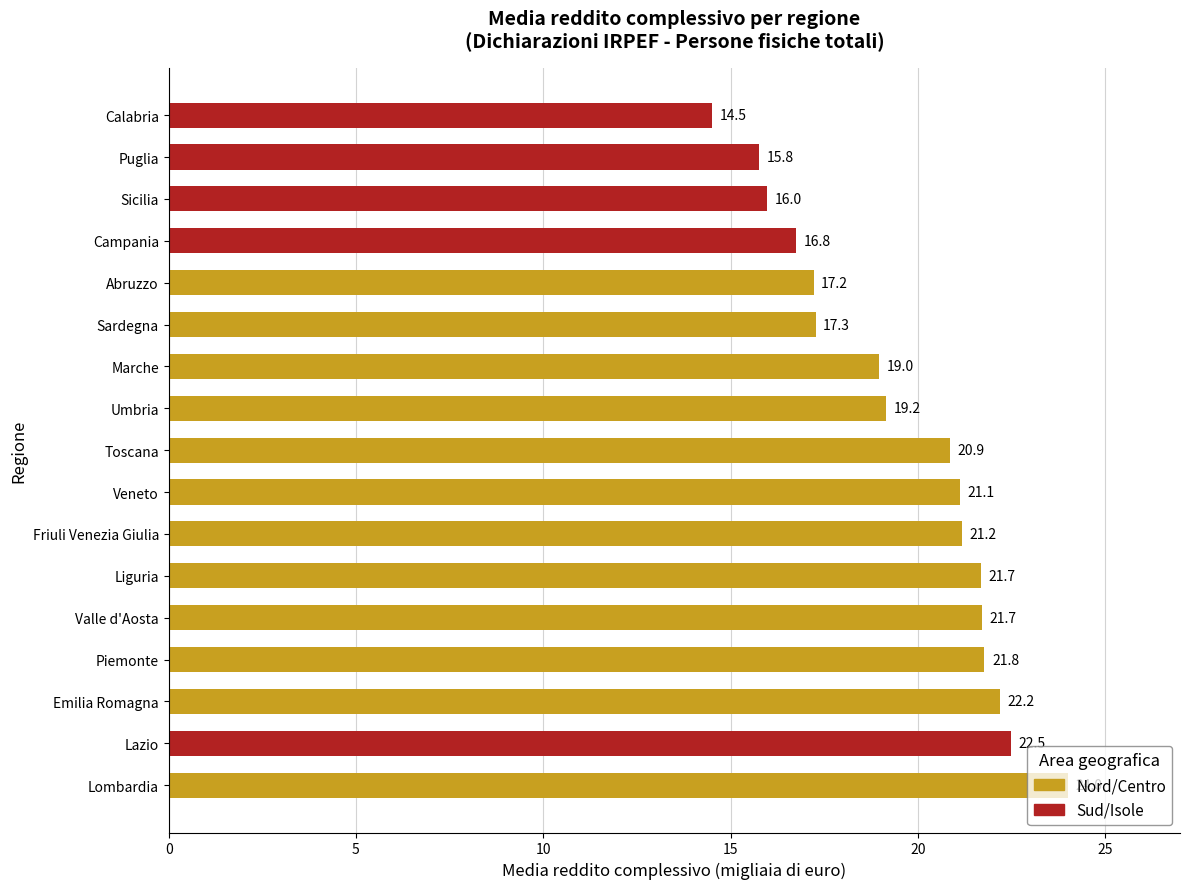

What is the maximum value shown in the chart?

24.0